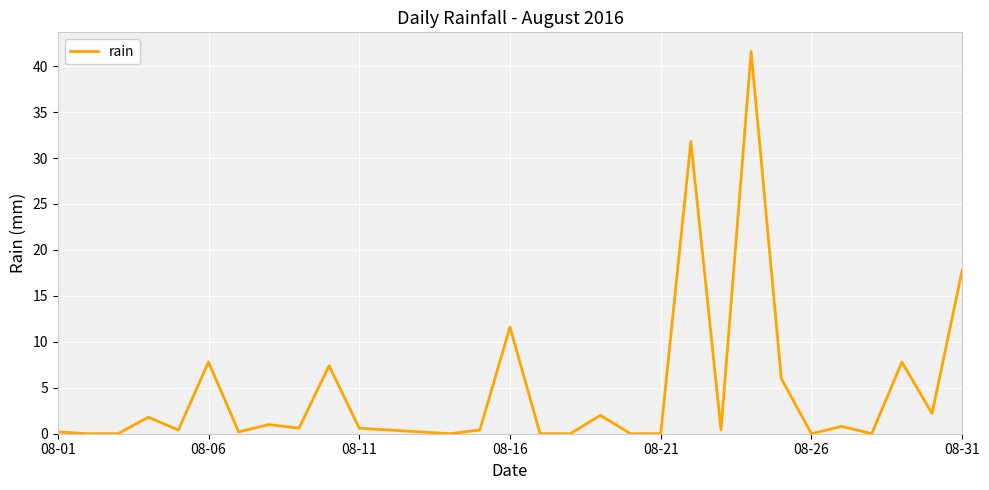

What is the maximum value shown in the chart?

41.6